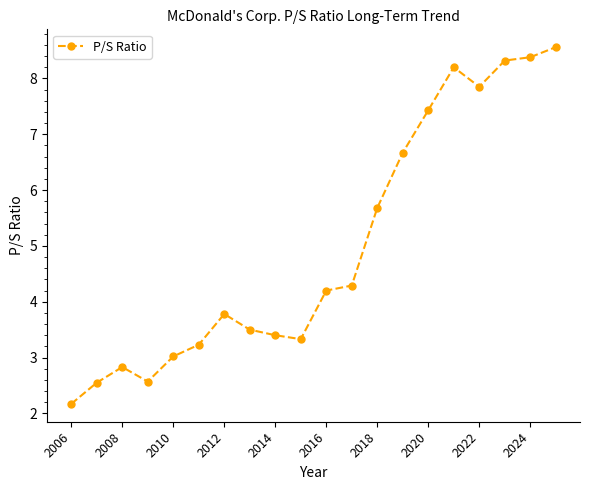

What is the value of the 19th point from the left?

8.4